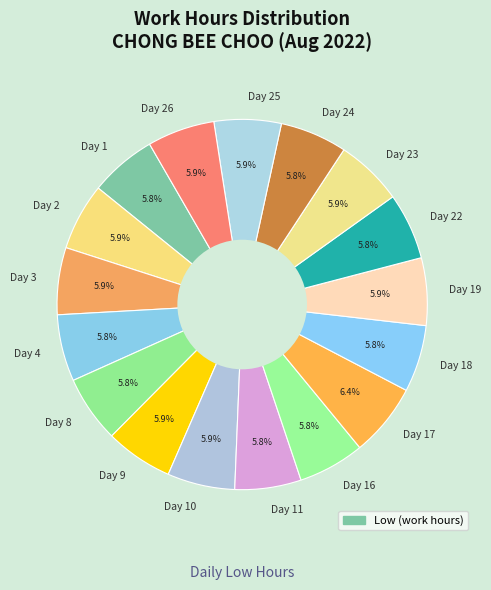

How many segments does this pie chart have?

17